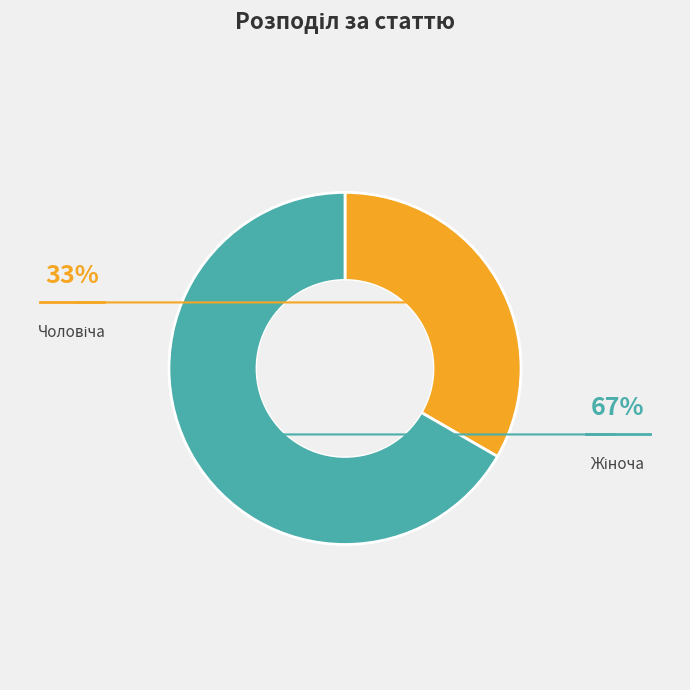

Is there a majority slice in this chart?

Yes